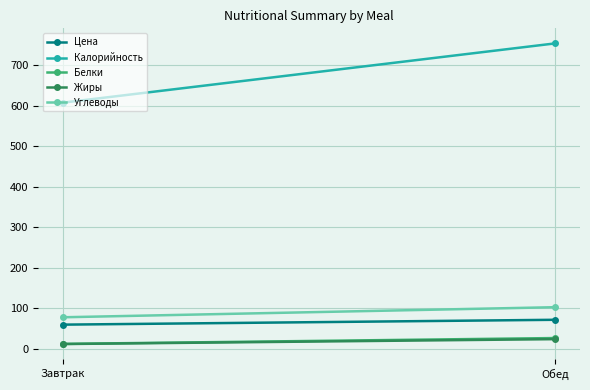

The value of Цена at Обед is 71.5. True or false?

True